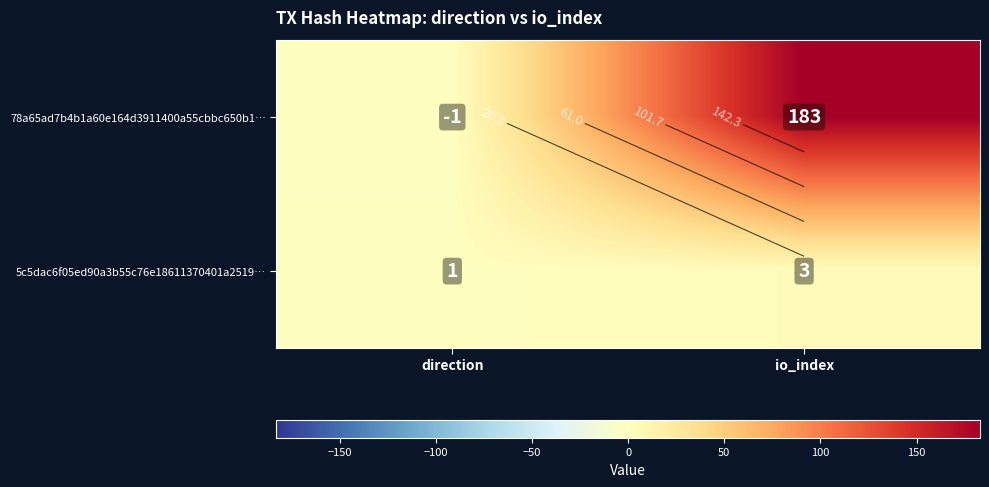

Read the 5c5dac6f05ed90a3b55c76e18611370401a2519… value at direction.

1